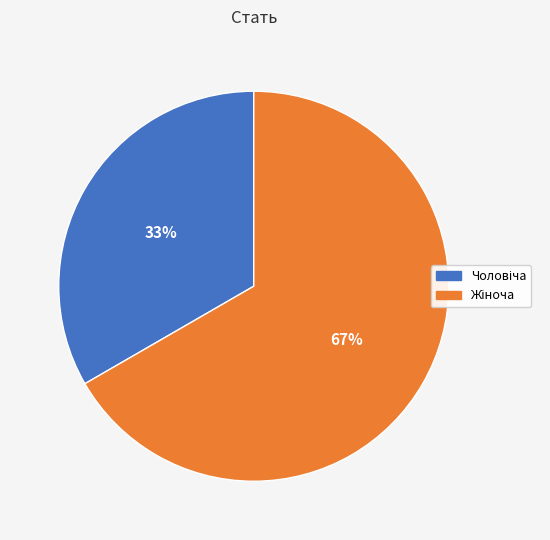

How many slices are in this pie chart?

2